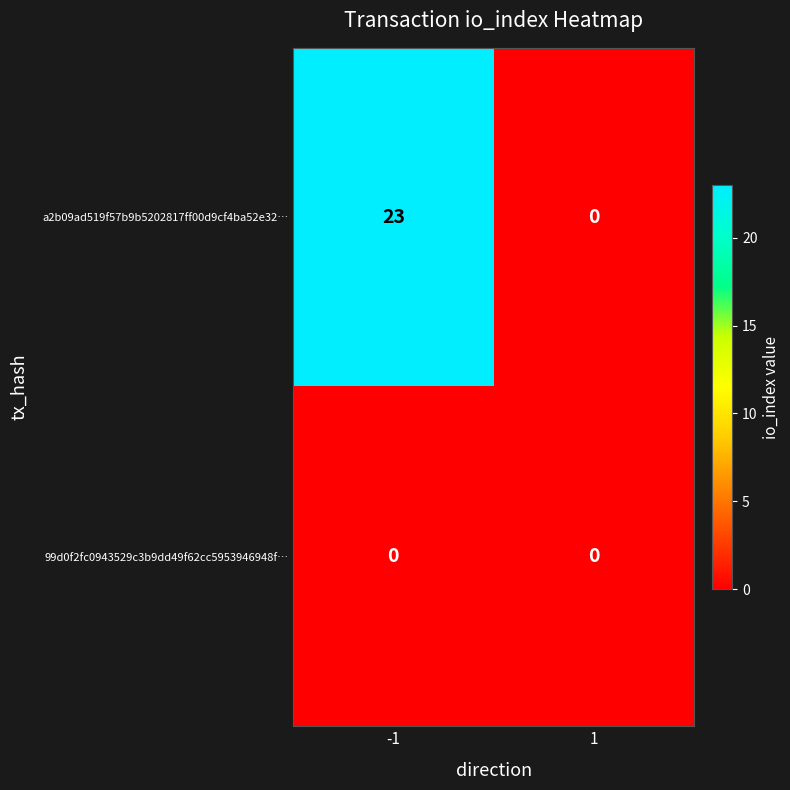

Rank the series by their maximum value, from lowest to highest.

99d0f2fc0943529c3b9dd49f62cc5953946948f…, a2b09ad519f57b9b5202817ff00d9cf4ba52e32…